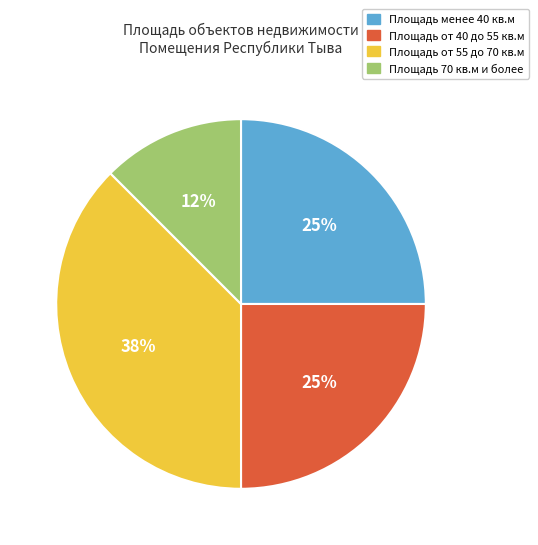

Which category has the biggest portion of the pie?

Площадь от 55 до 70 кв.м